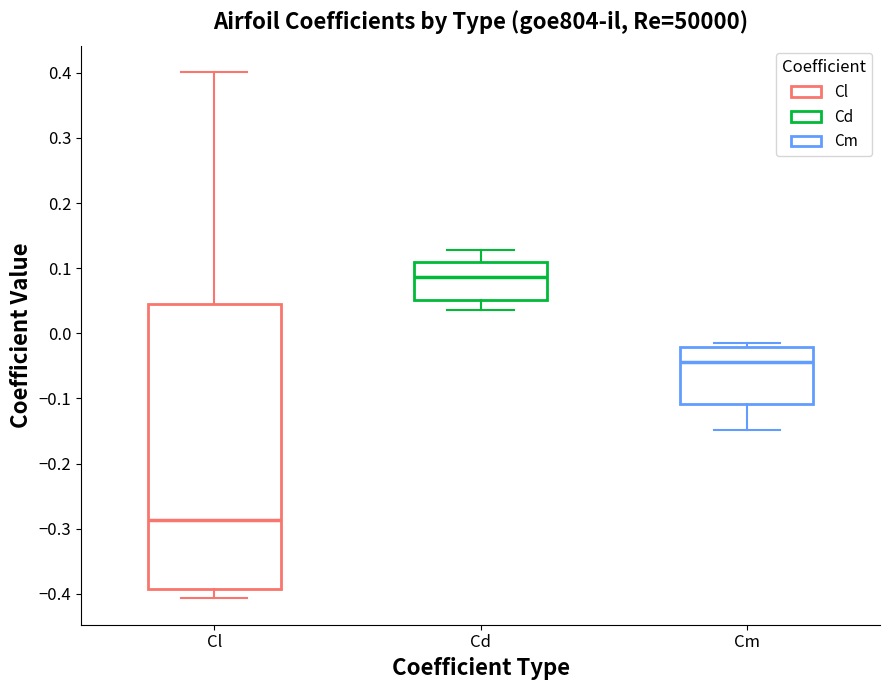

Comparing the boxes themselves (not the whiskers), which one is the tallest?

Cl